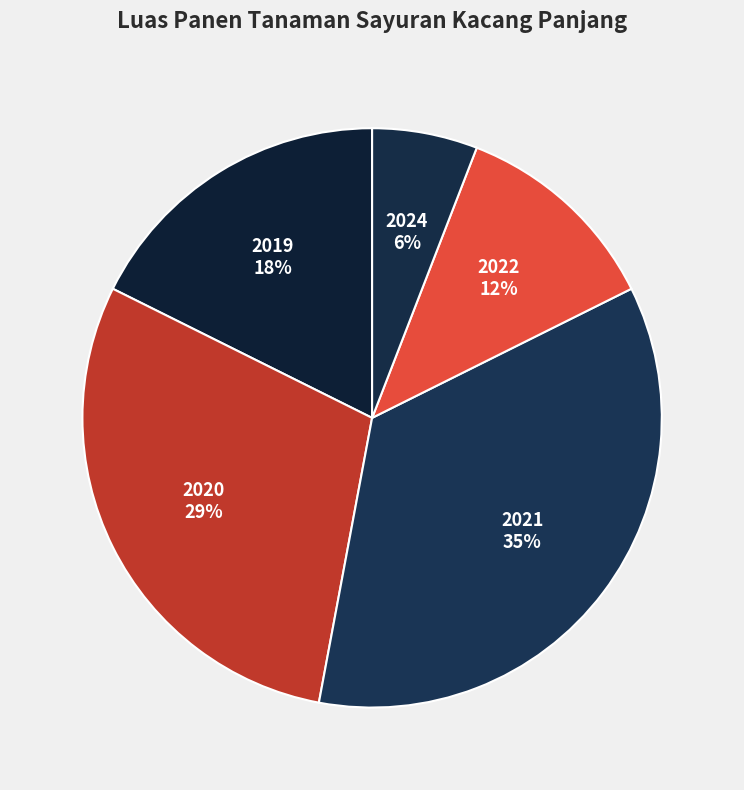

Combined, do 2020 and 2019 account for over 50%?

No